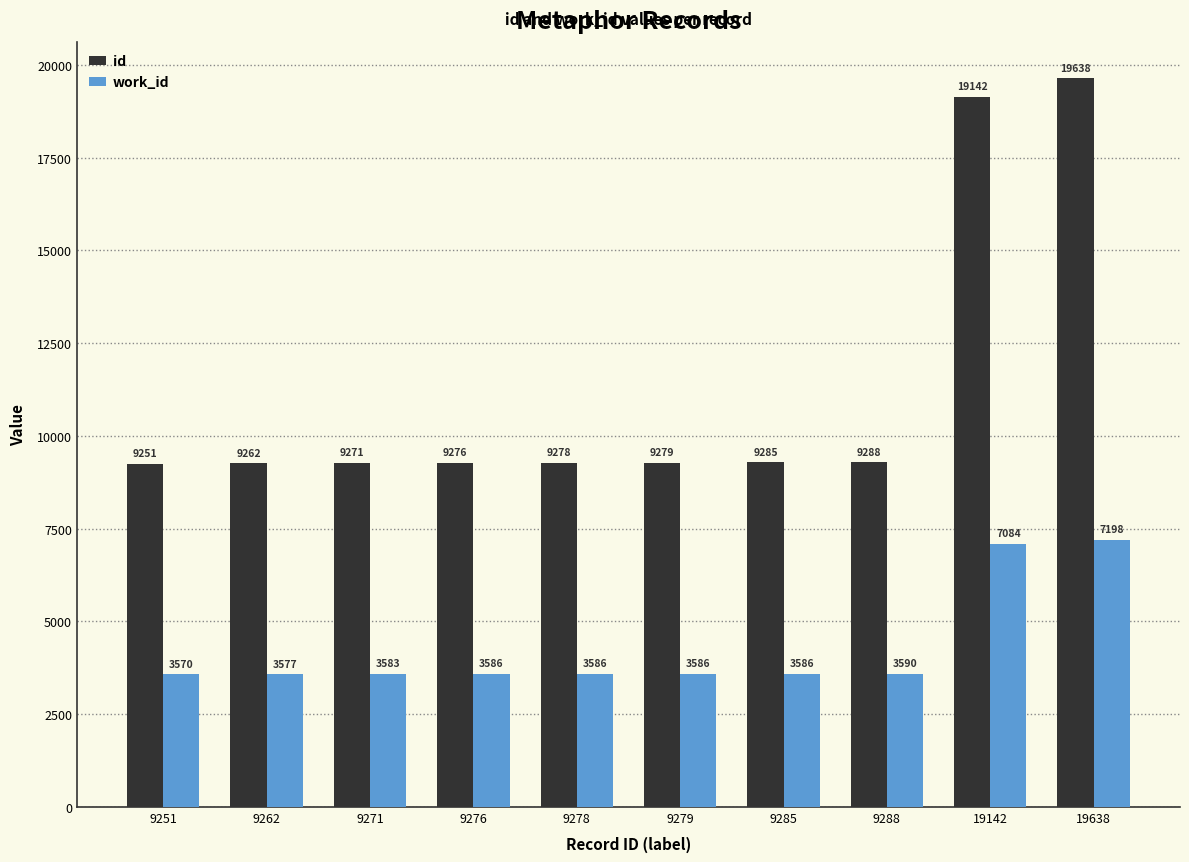

True or false: id has a value of 6208 at 9262.

False